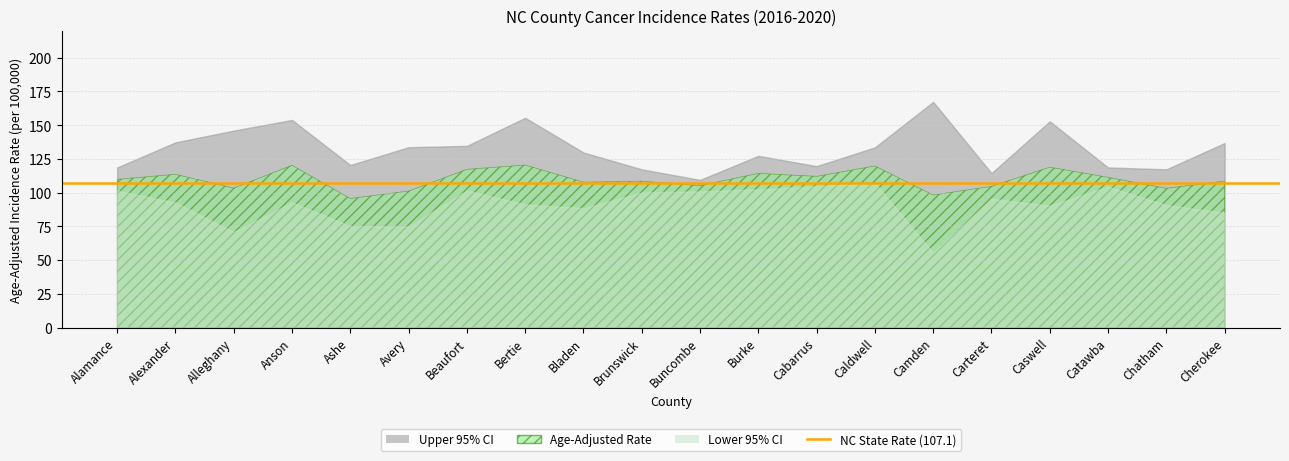

Reading left to right, transcribe all the data shown in this chart.

Age-Adjusted Rate: Alamance=109.9	Alexander=113.6	Alleghany=103.4	Anson=120.3	Ashe=95.7	Avery=101.2	Beaufort=117.3	Bertie=120.5	Bladen=107.8	Brunswick=108.5	Buncombe=105.2	Burke=114.3	Cabarrus=112.1	Caldwell=119.8	Camden=98.3	Carteret=104.7	Caswell=118.9	Catawba=111.4	Chatham=103.2	Cherokee=108.6
Lower 95% CI: Alamance=101.5	Alexander=92.7	Alleghany=70.9	Anson=92.8	Ashe=75.2	Avery=74.9	Beaufort=101.6	Bertie=91.3	Bladen=88.5	Brunswick=100.2	Buncombe=101.0	Burke=102.5	Cabarrus=104.8	Caldwell=107.1	Camden=55.5	Carteret=95.6	Caswell=90.4	Catawba=104.4	Chatham=90.8	Cherokee=85.2
Upper 95% CI: Alamance=118.7	Alexander=137.3	Alleghany=146.0	Anson=153.9	Ashe=120.5	Avery=133.7	Beaufort=134.7	Bertie=155.5	Bladen=129.8	Brunswick=117.3	Buncombe=109.5	Burke=127.3	Cabarrus=119.7	Caldwell=133.6	Camden=167.3	Carteret=114.5	Caswell=152.9	Catawba=118.7	Chatham=117.3	Cherokee=136.8